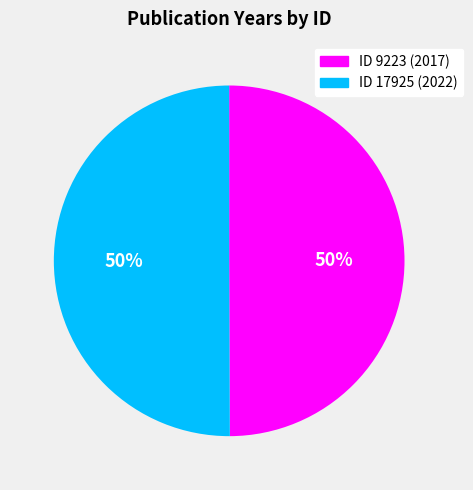

To the nearest percent, what is the average slice percentage?

50%